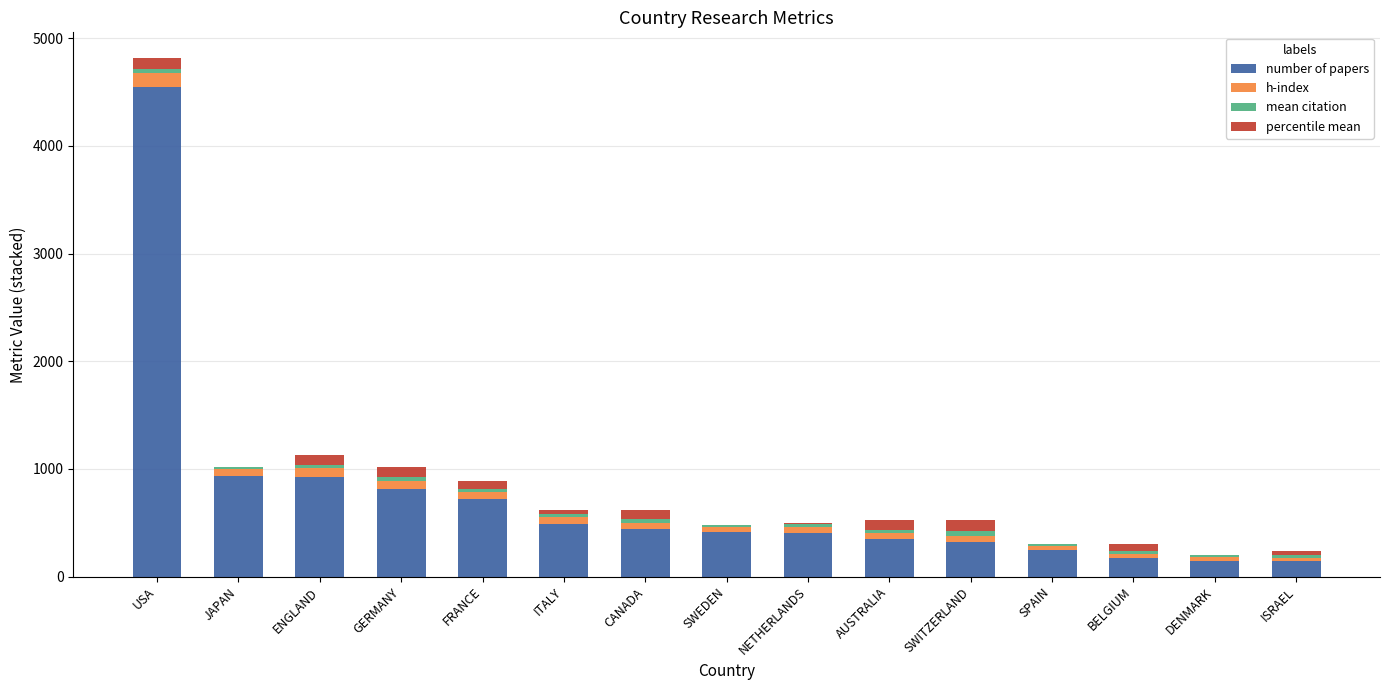

How many distinct data groups are displayed?

4